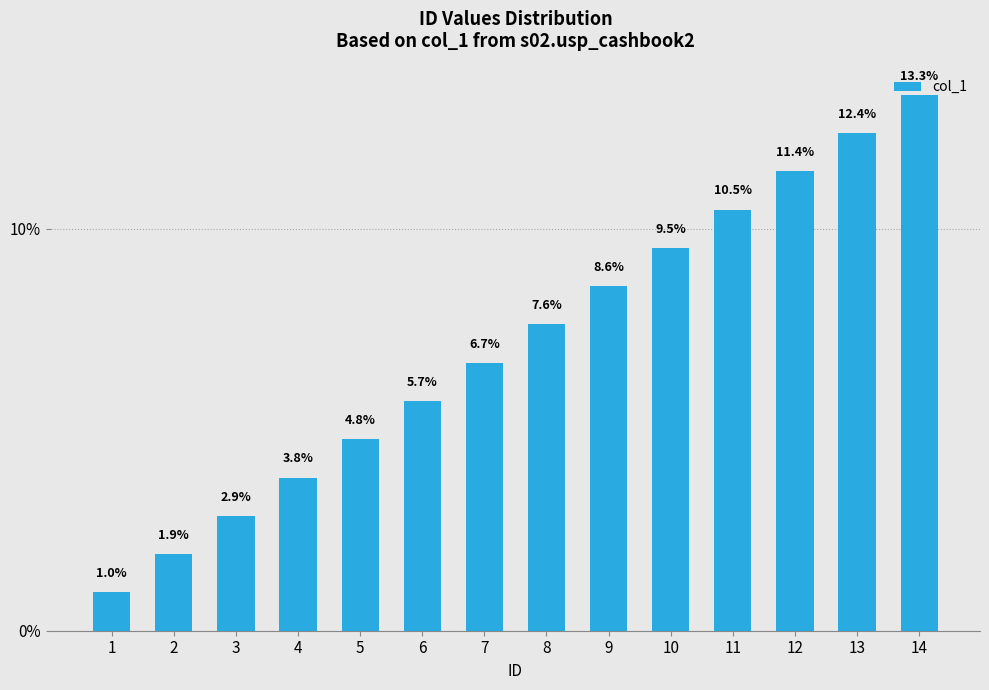

At which category does the chart reach its minimum across all series?

1